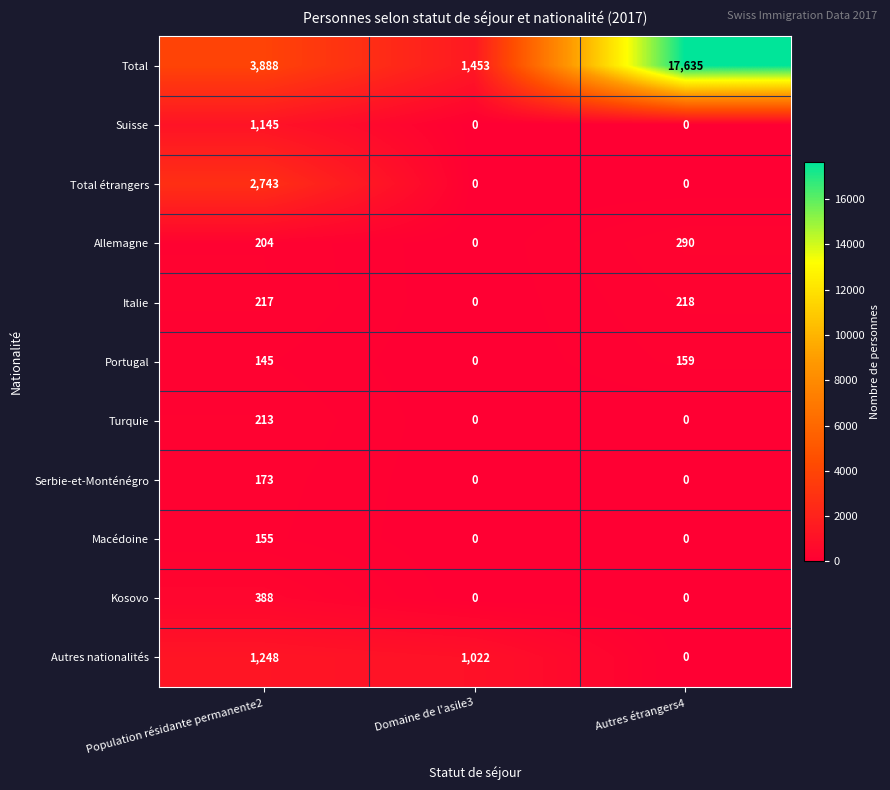

Rank the series by their maximum value, from lowest to highest.

Macédoine, Portugal, Serbie-et-Monténégro, Turquie, Italie, Allemagne, Kosovo, Suisse, Autres nationalités, Total étrangers, Total